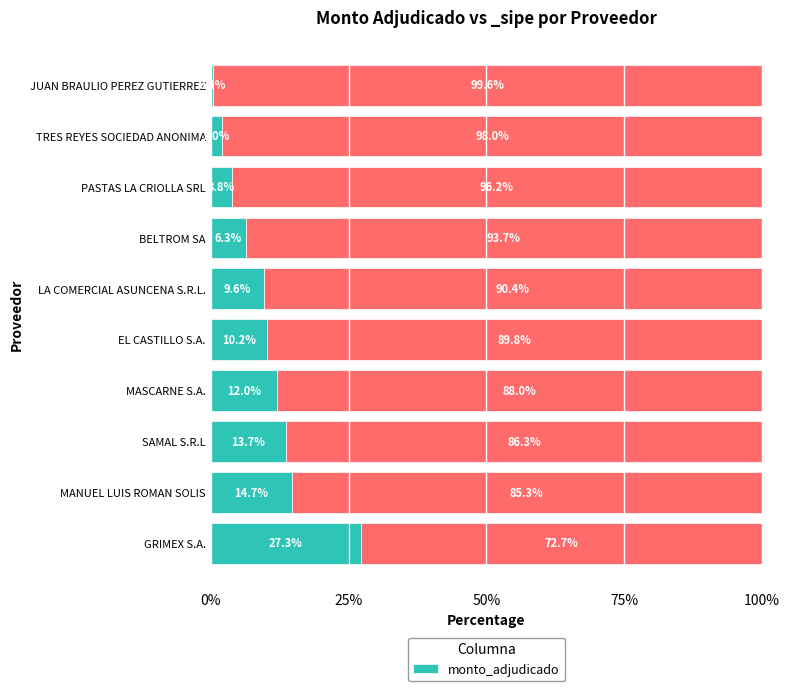

The value at 7 is 3.8. True or false?

True